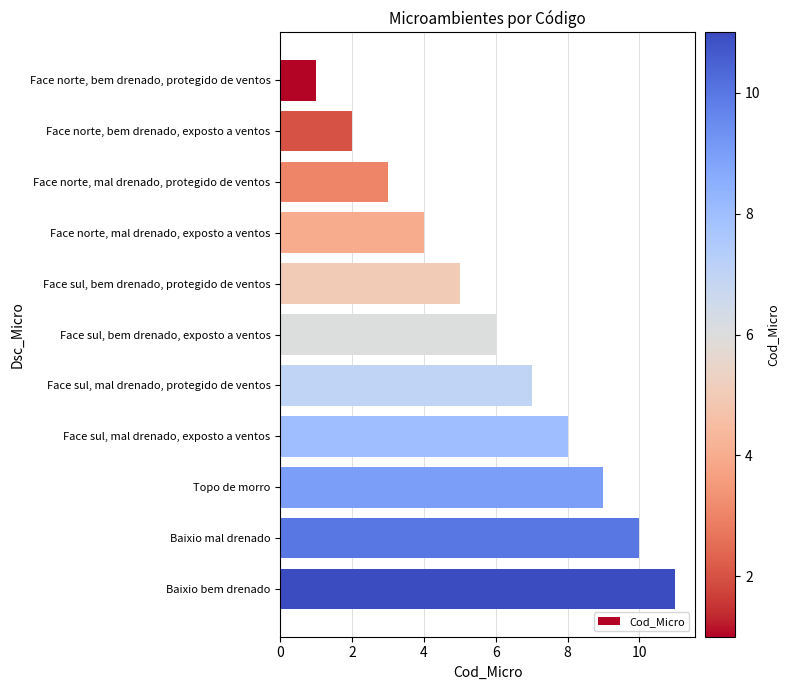

Is it true that the value at Face sul, bem drenado, protegido de ventos is 5?

True